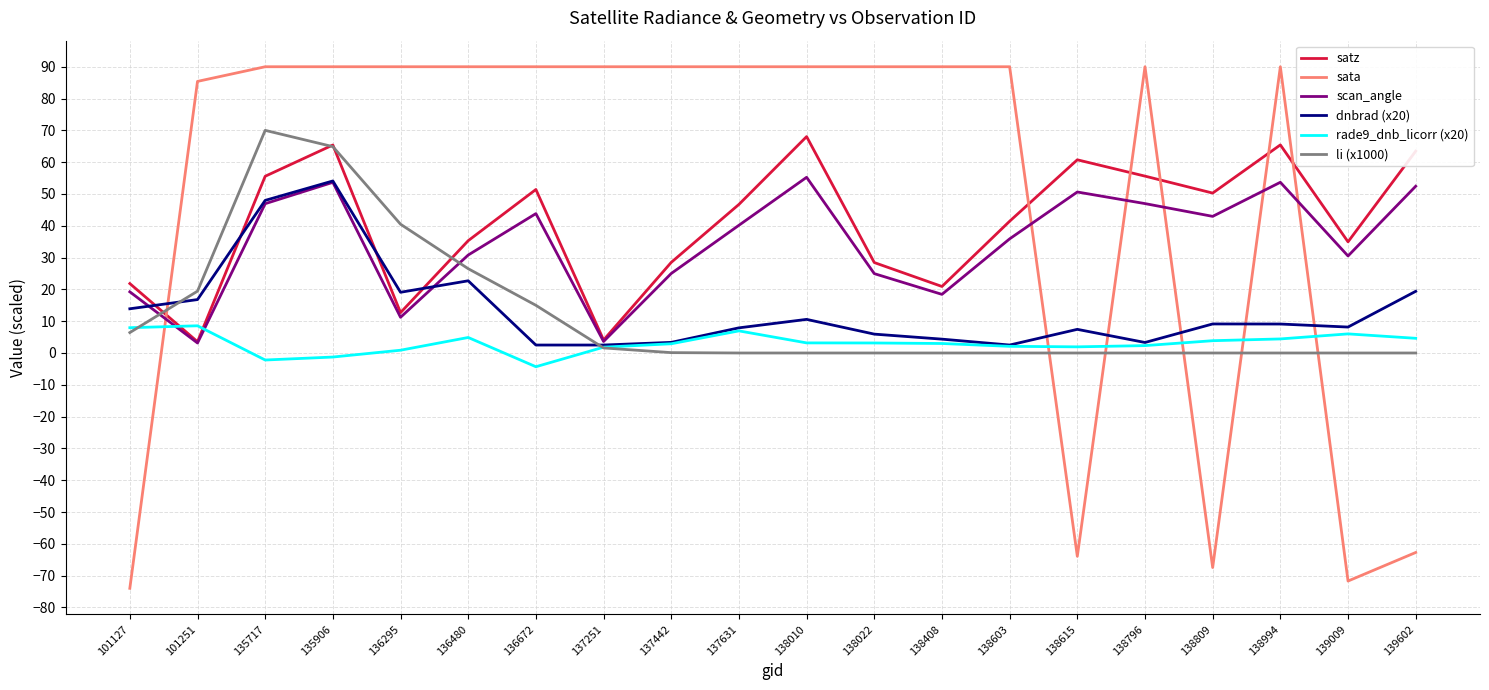

Which series has the widest spread of values?

sata